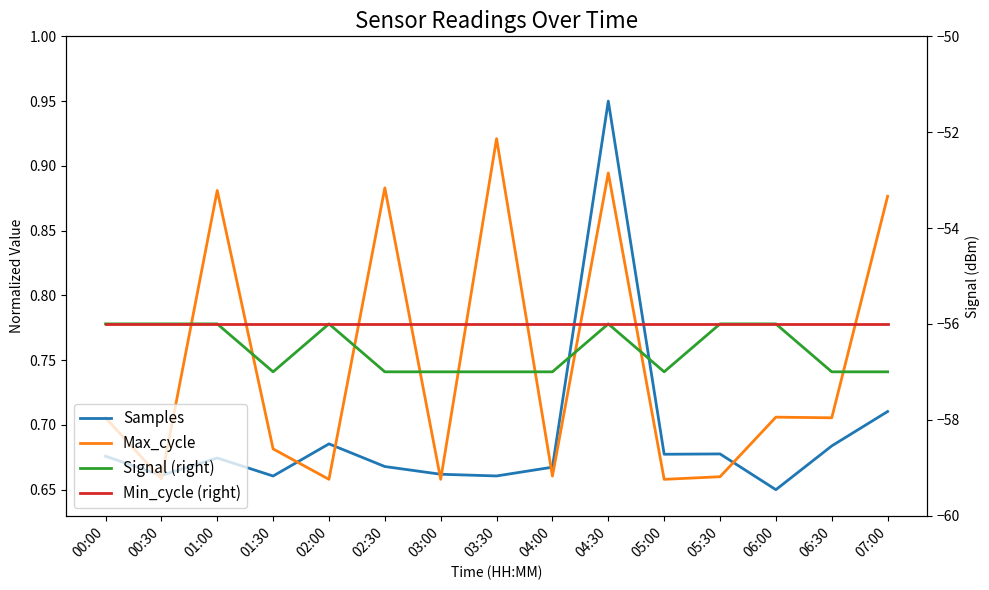

What is the total value across all series at 00:00?

-110.6